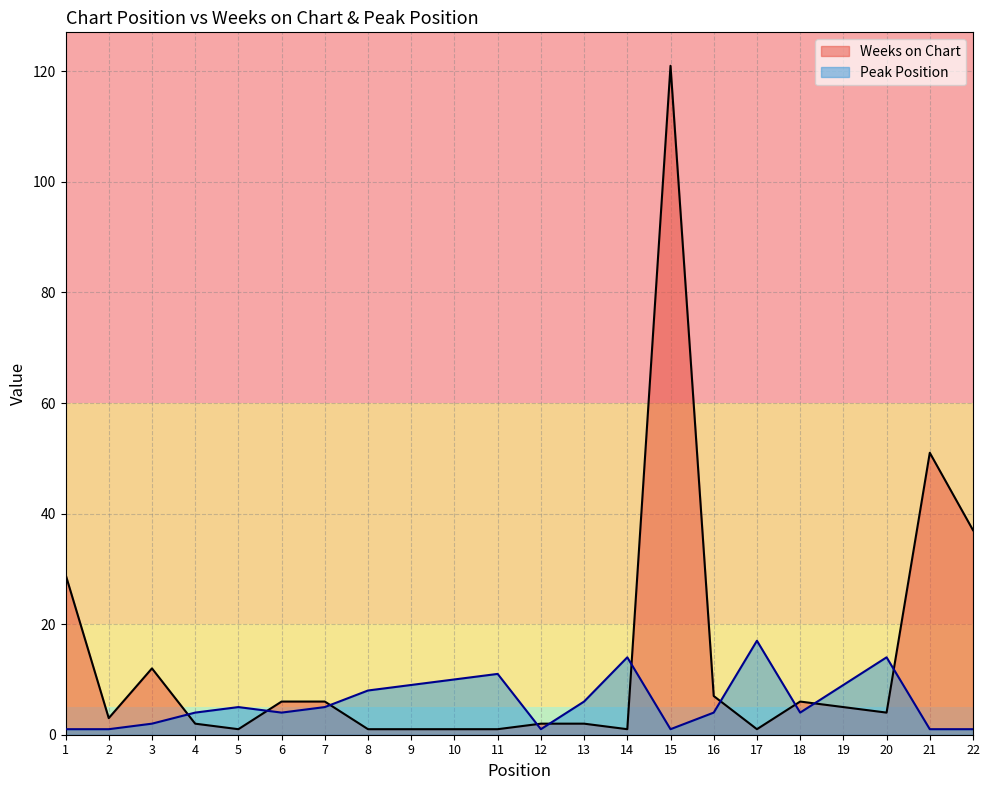

At 15, list the series in order from largest to smallest.

Weeks on Chart, Peak Position